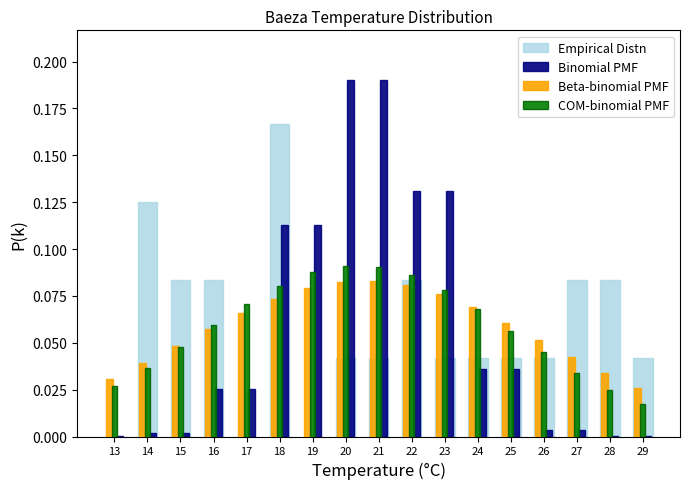

Is the value of COM-binomial PMF at 22 greater than the value of Binomial PMF at 13?

Yes